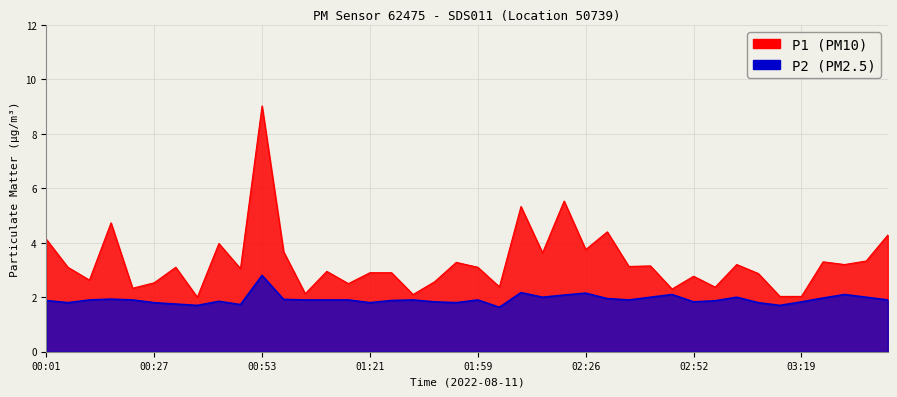

How many lines are shown in the chart?

2